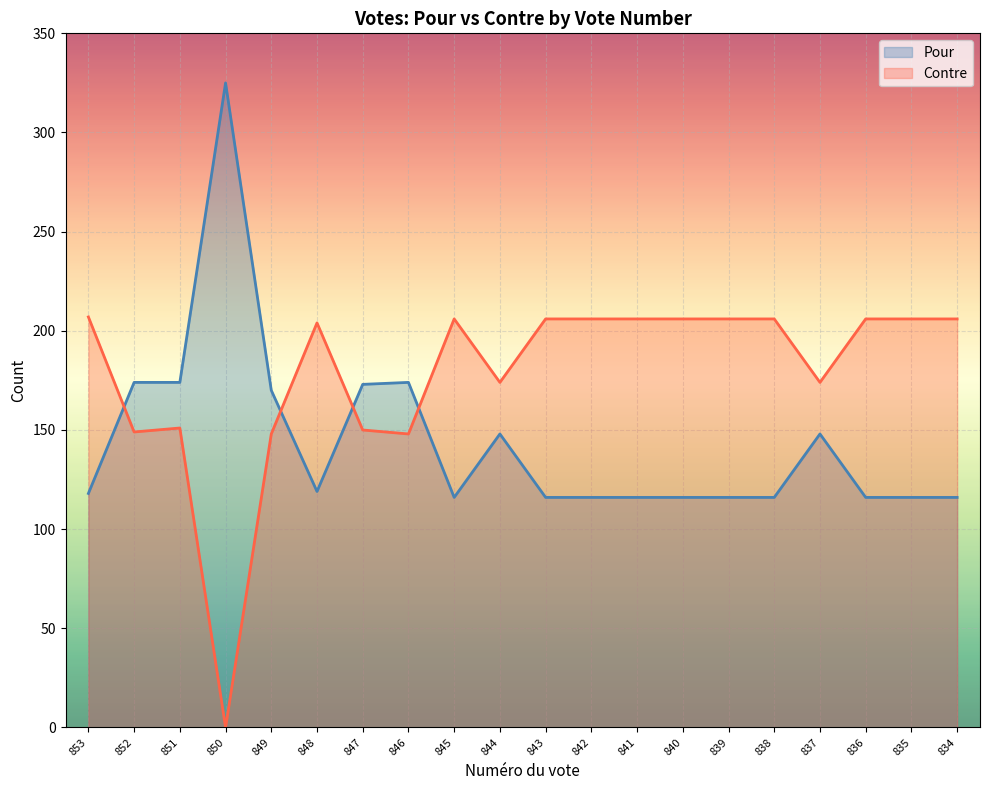

At which category is the sum across all series the highest?

853